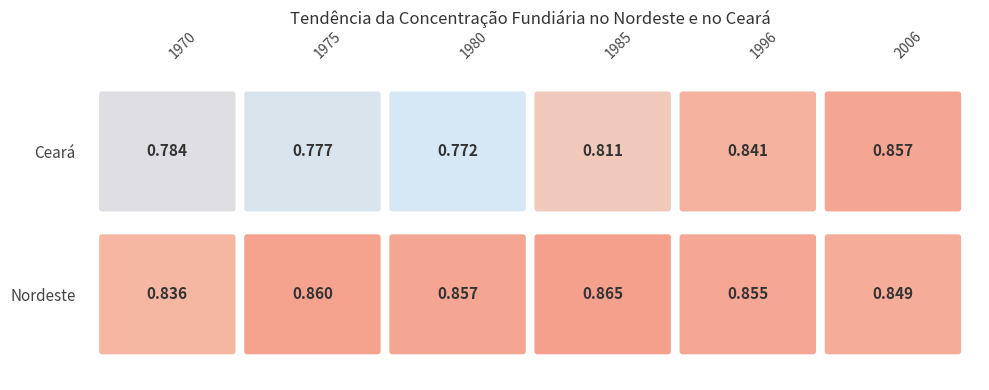

Where is Nordeste nearest to the value 0?

1970